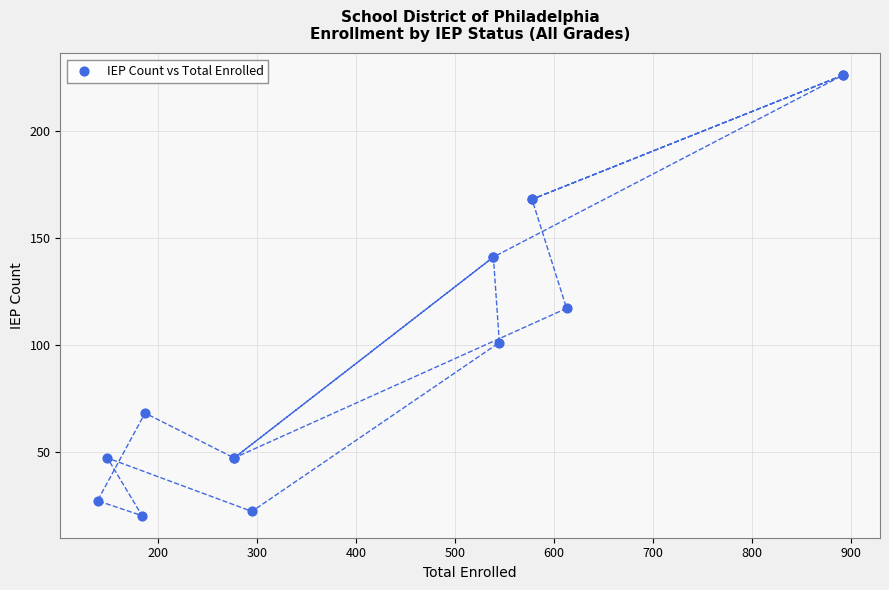

What Y value in the scatter plot is closest to 123?

117